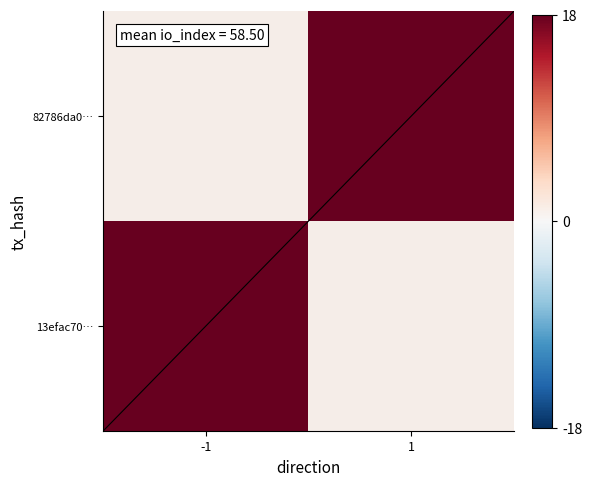

What is the greatest value displayed?

77.0